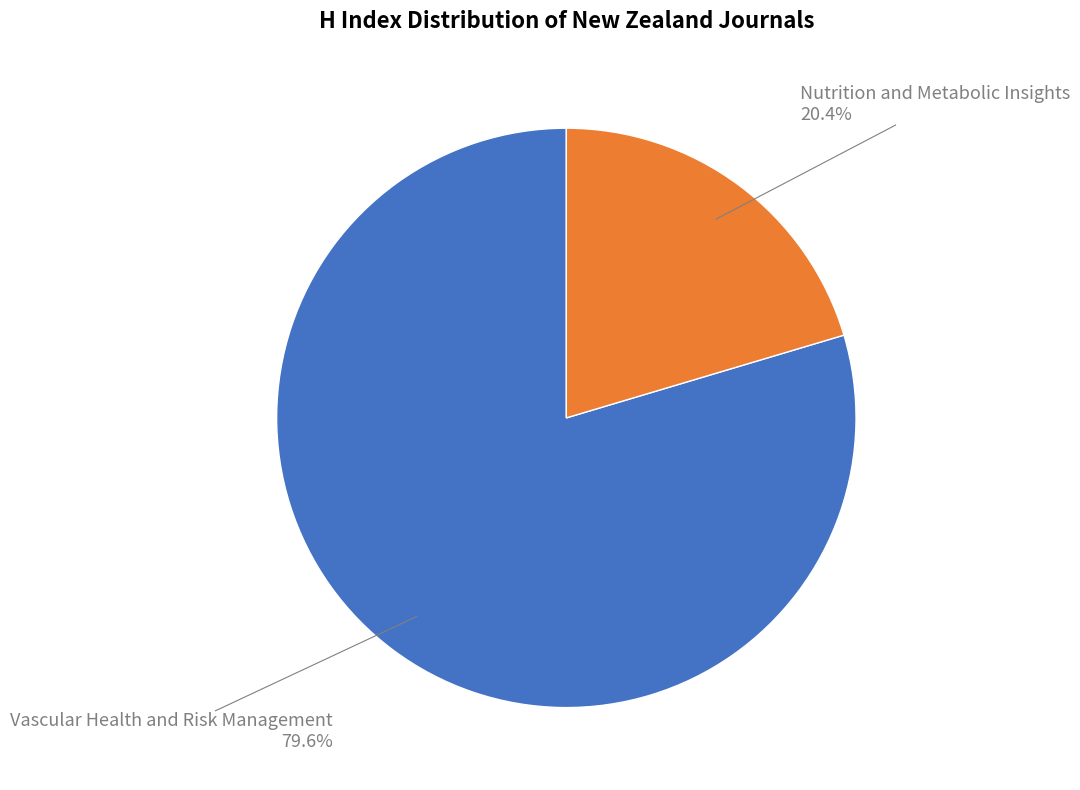

Is there any slice that represents more than half of the pie?

Yes